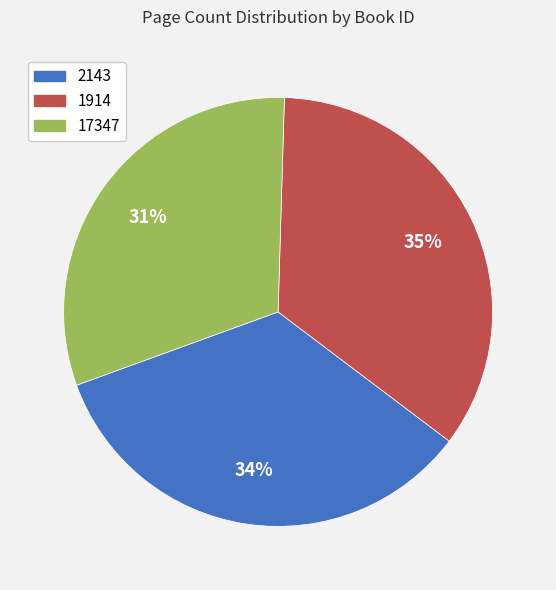

Count the number of slices in the pie.

3